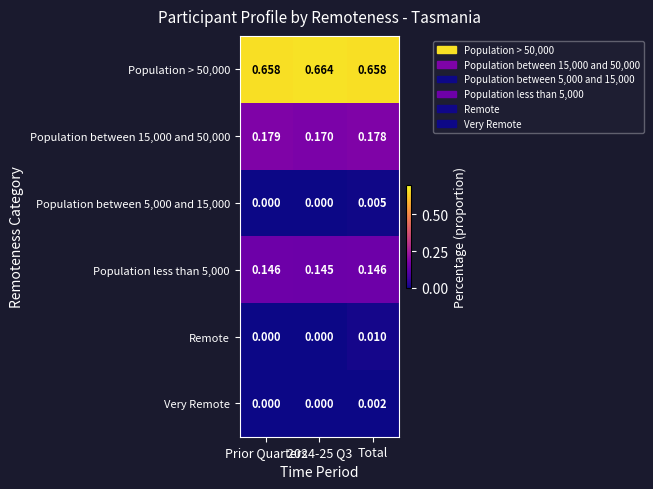

Which series has the widest spread of values?

Remote